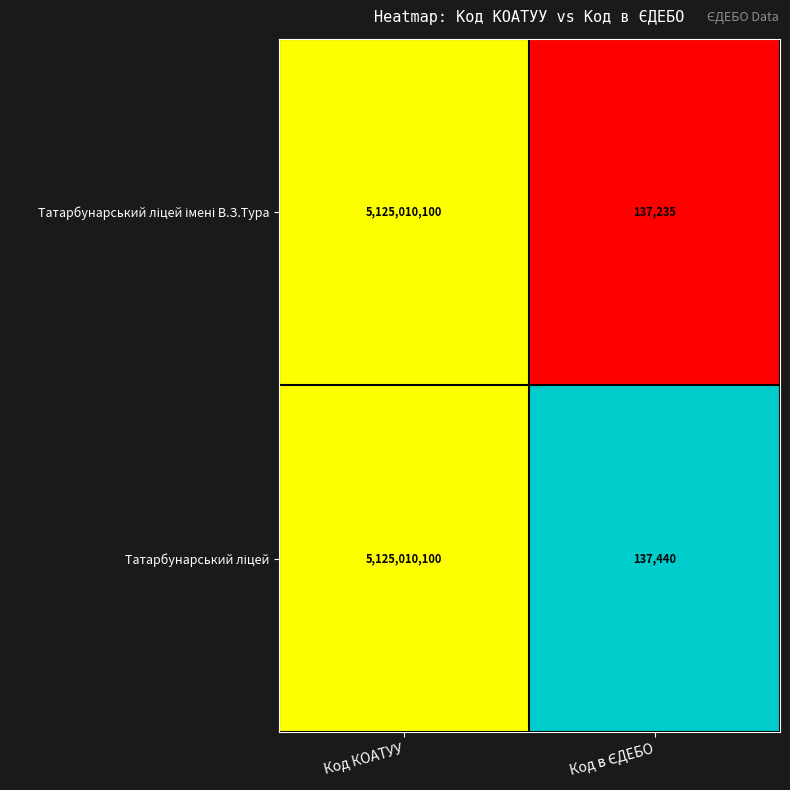

At which category is the sum across all series the highest?

Код КОАТУУ